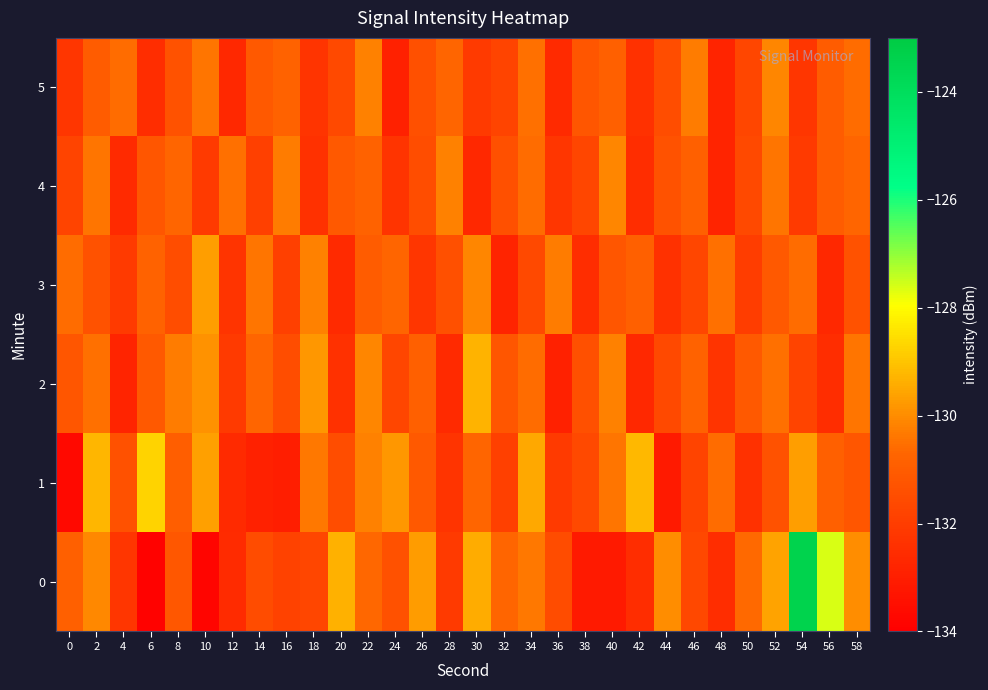

At how many categories does at least one series exceed -129?

3